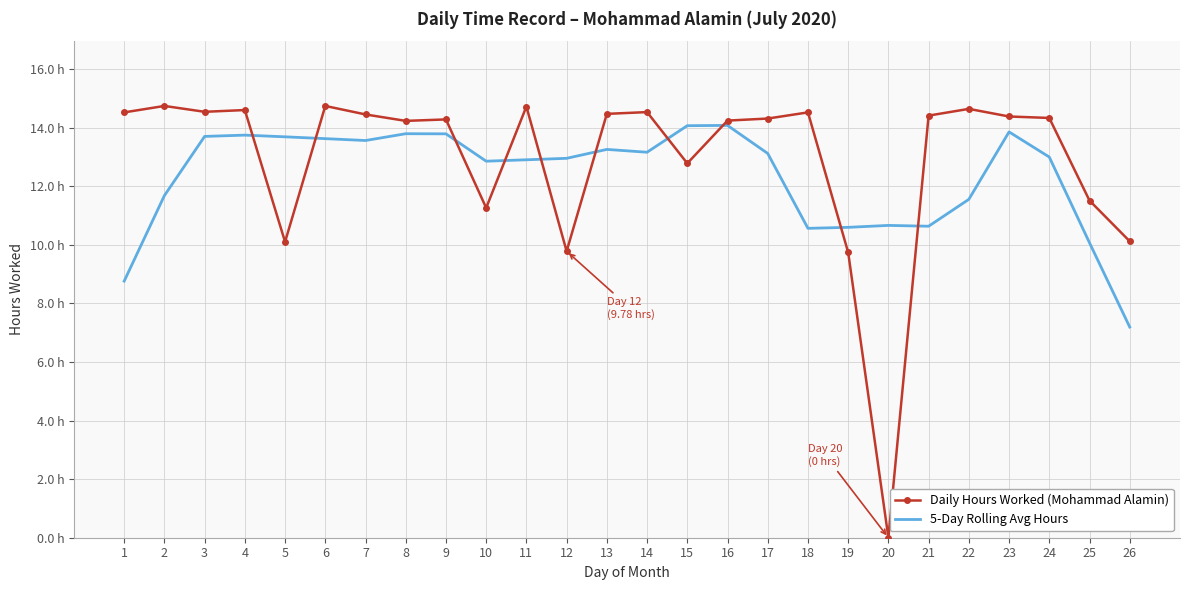

What are all the series names shown in the legend?

Daily Hours Worked (Mohammad Alamin), 5-Day Rolling Avg Hours